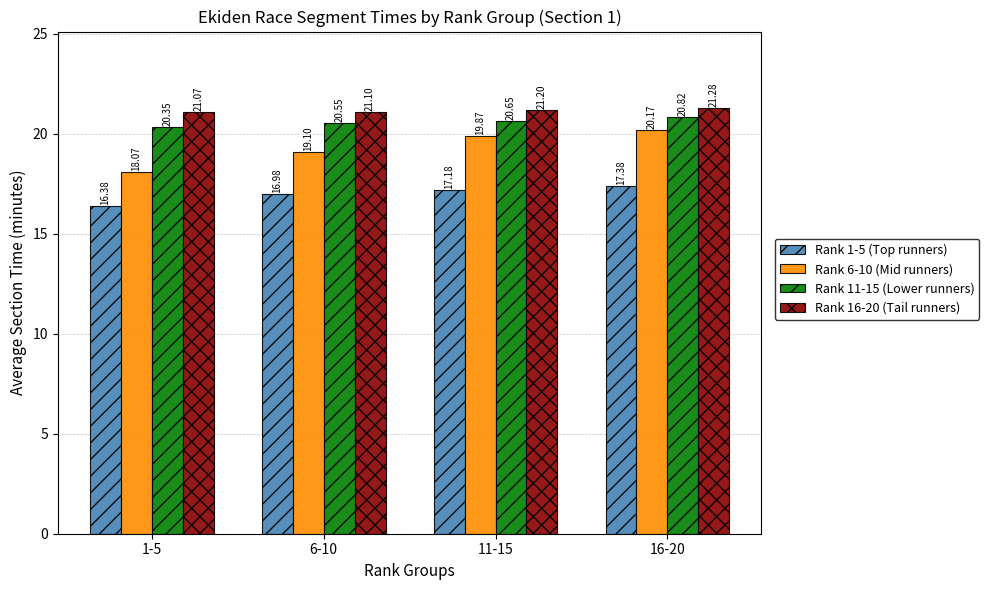

What is the sum of the Rank 6-10 (Mid runners) values at 6-10 and 1-5?

37.2